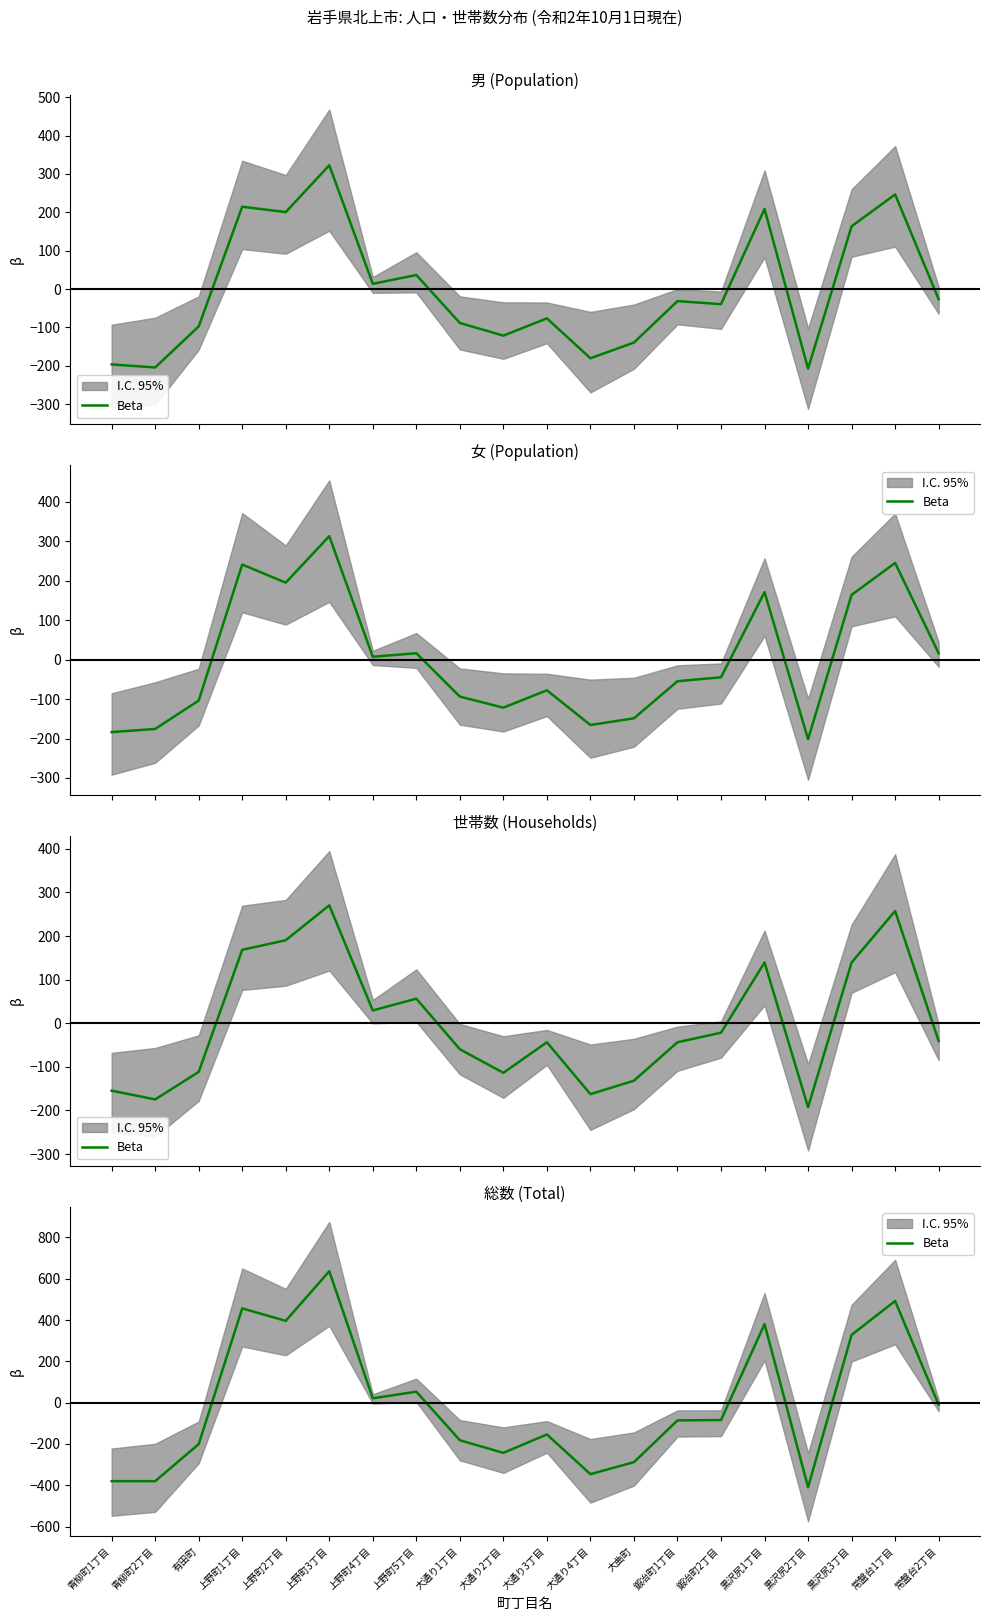

Which label corresponds to the smallest value in the chart?

黒沢尻2丁目